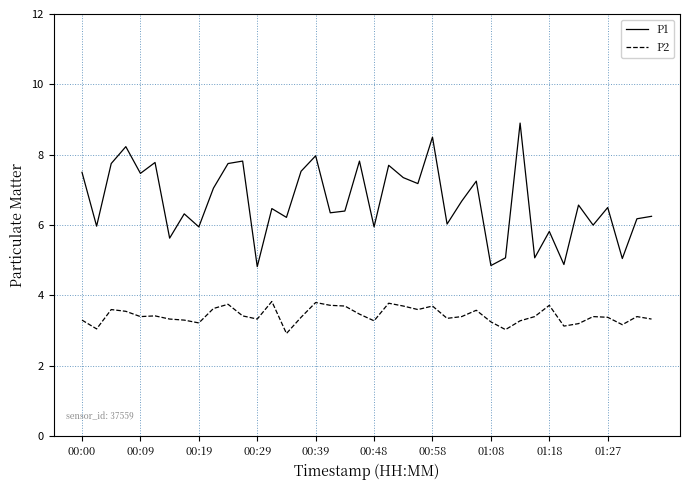

What are all the series names shown in the legend?

P1, P2